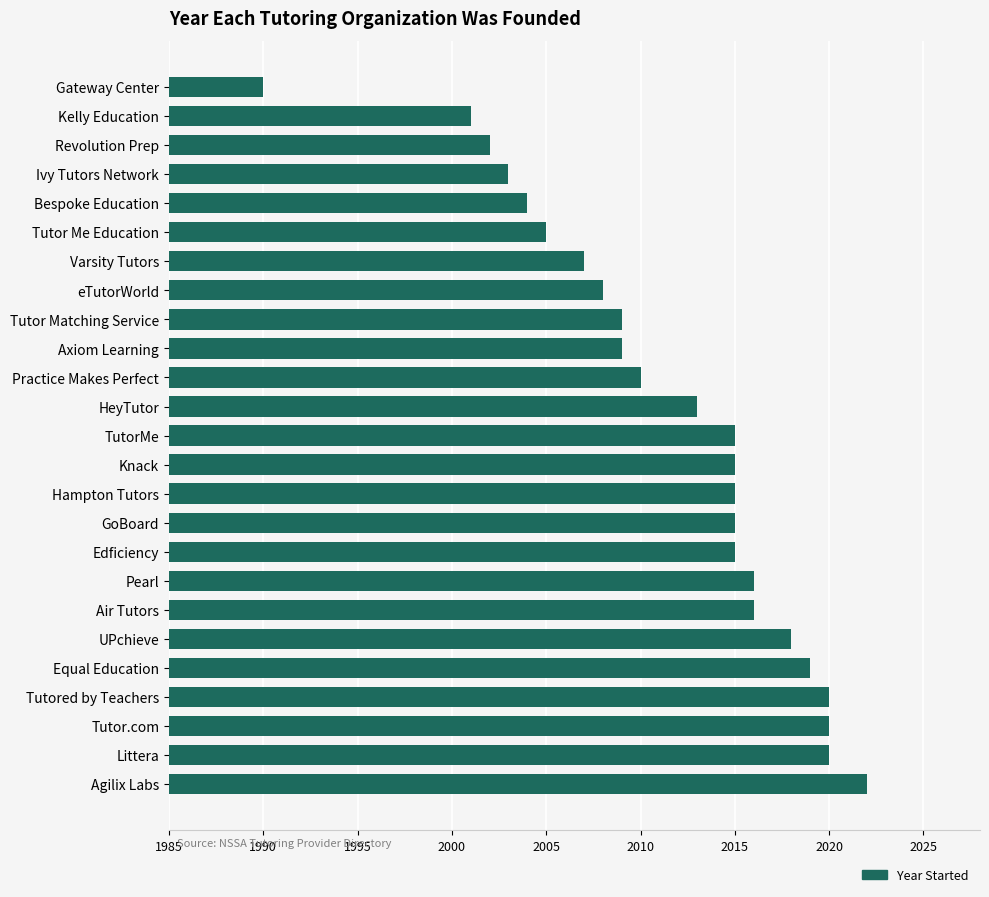

Is it true that the value at Bespoke Education is 2004?

True